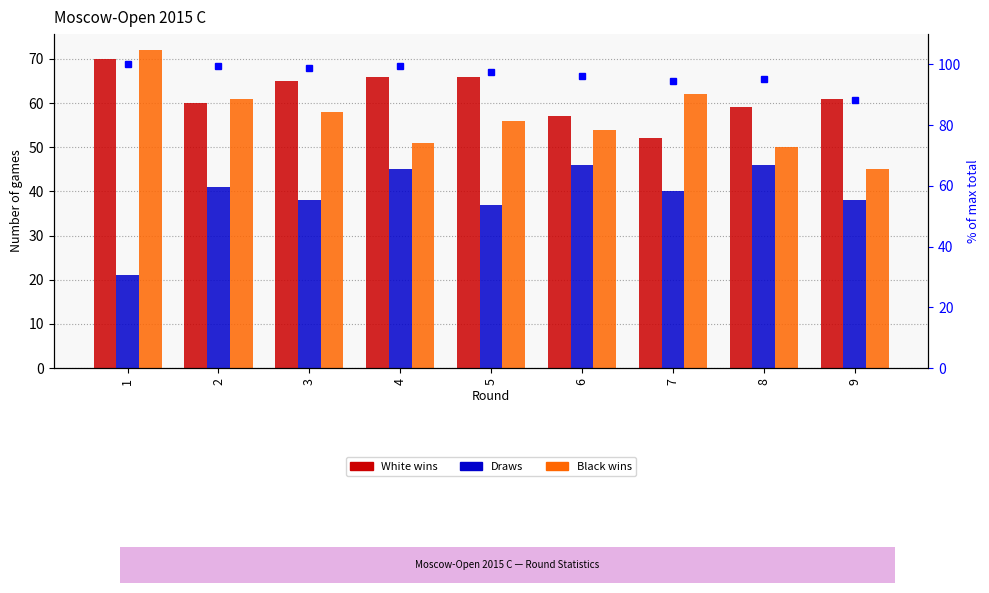

How many groups of bars are there?

9